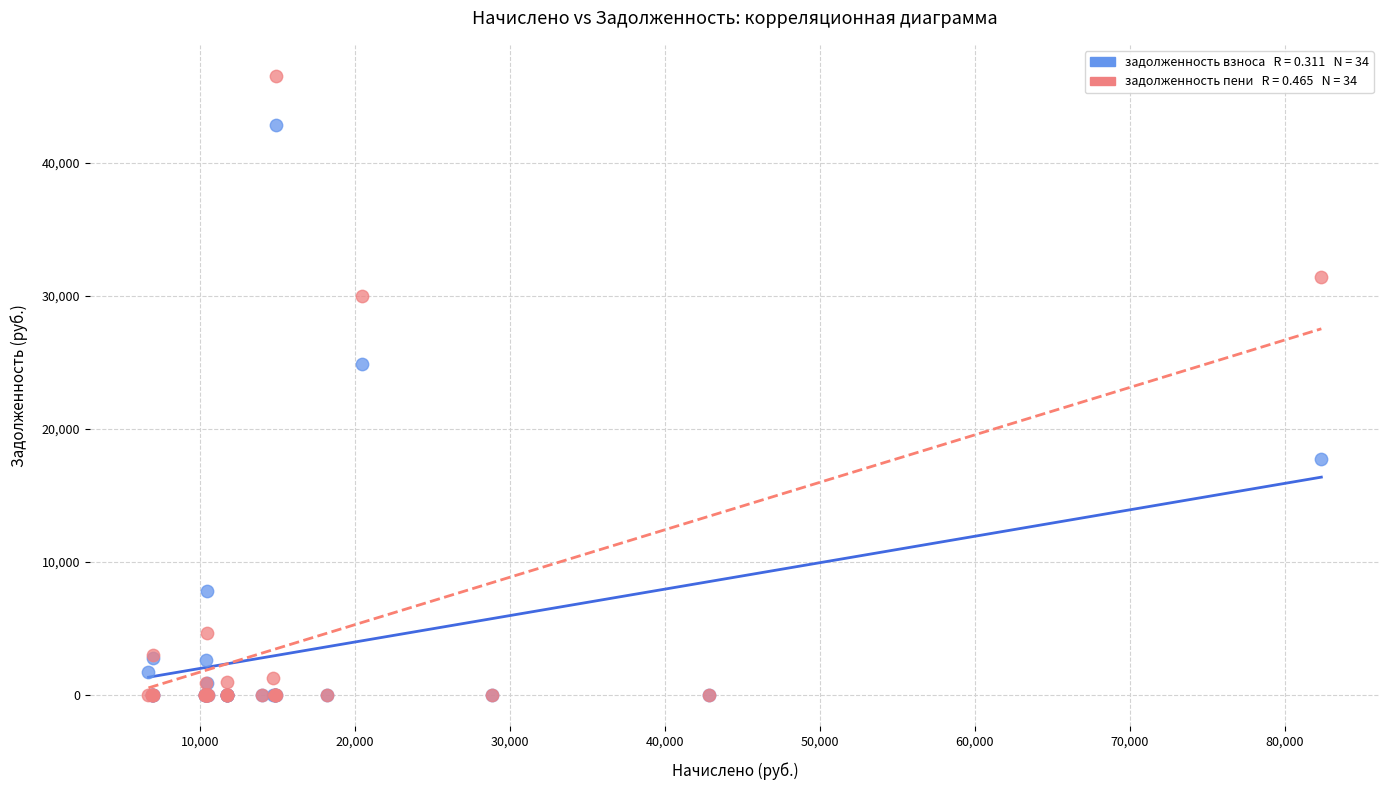

Across all series, what Y value is closest to 23274?

24863.7